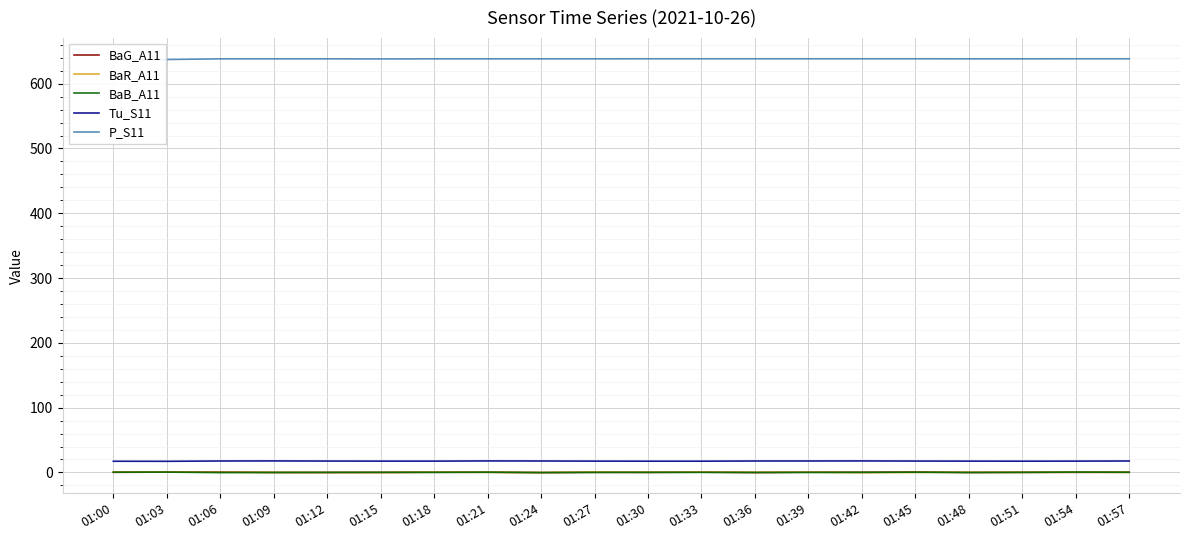

At which category does BaR_A11 reach its first local peak?

01:18